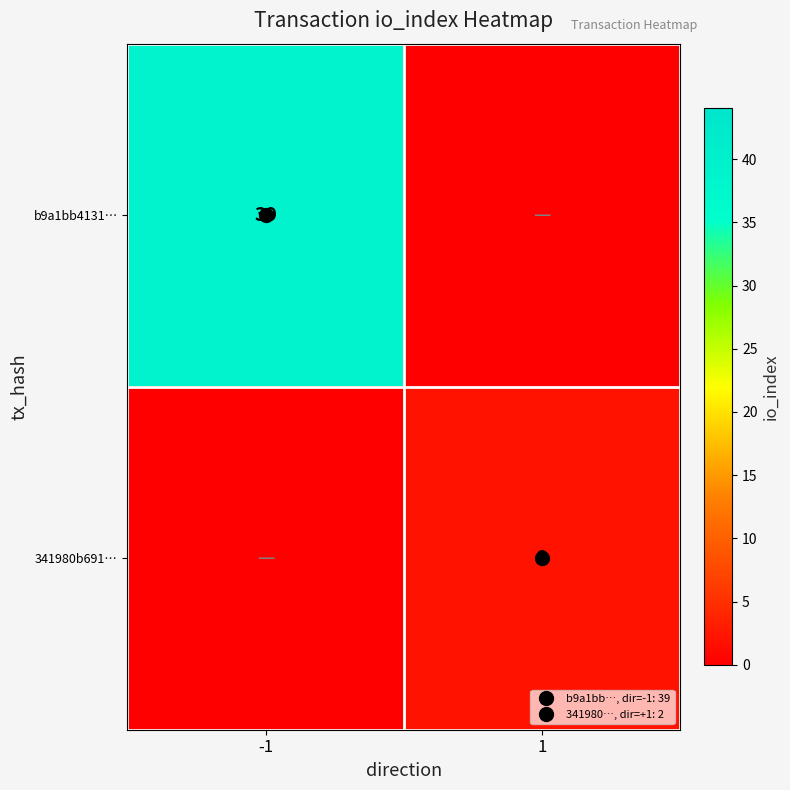

Is the value of b9a1bb4131… at -1 greater than the value of 341980b691… at 1?

Yes